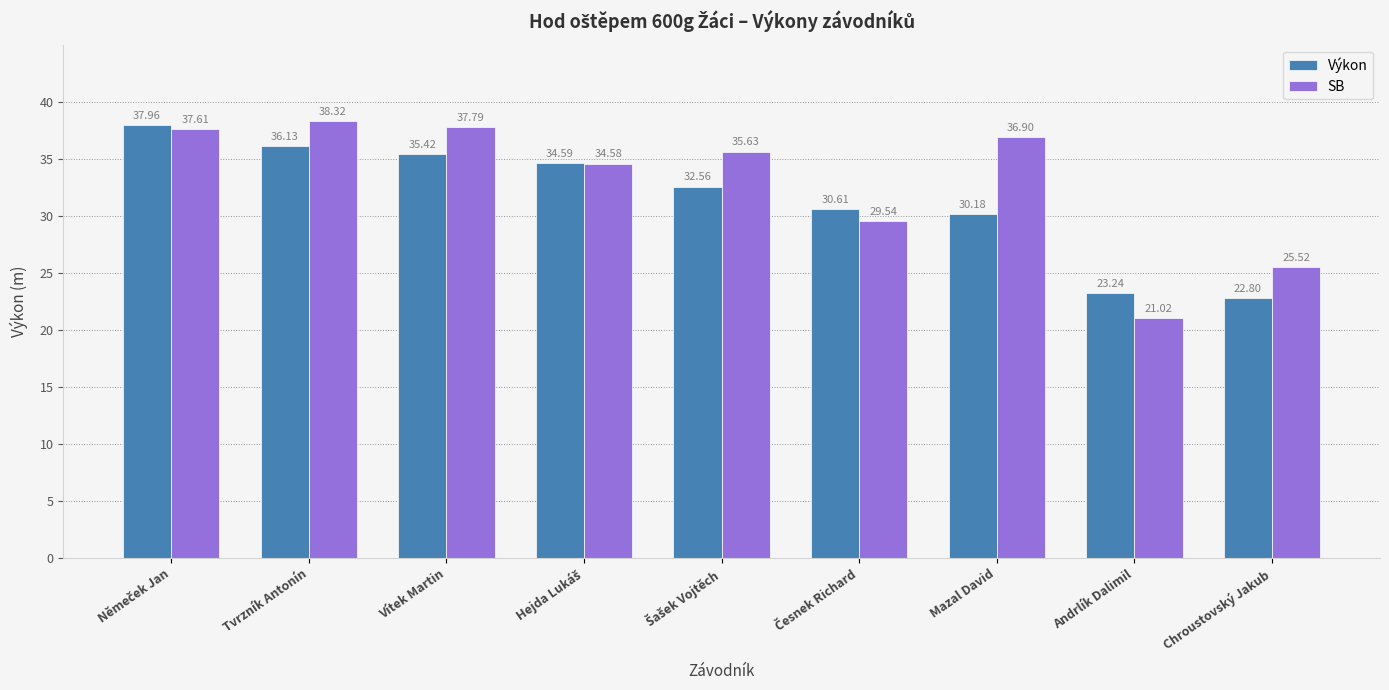

What are all the series names shown in the legend?

Výkon, SB